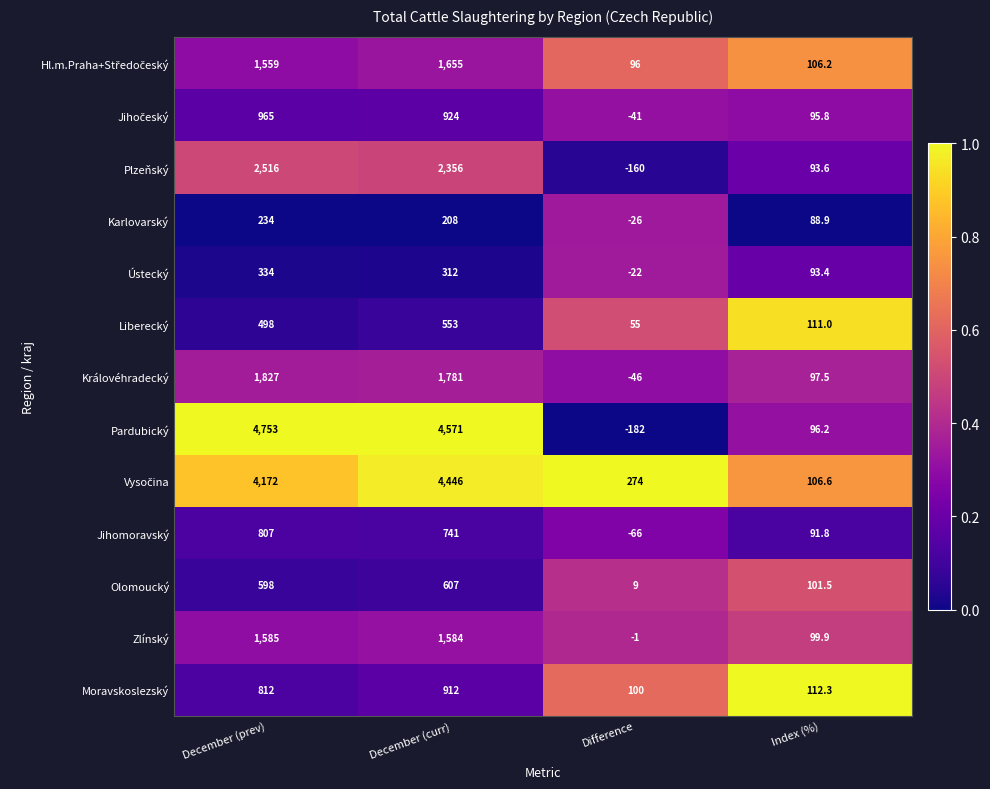

What value does the Karlovarský series have at Difference?

-26.0